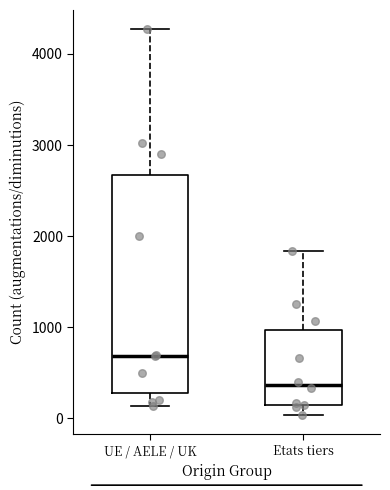

Which box is the tallest, from its lower edge to its upper edge?

UE / AELE / UK